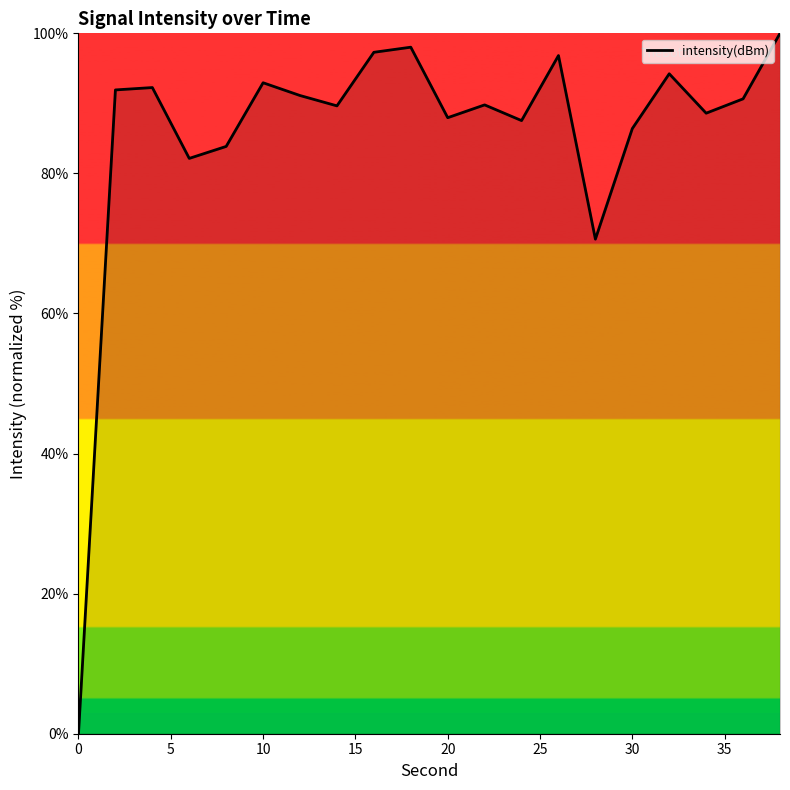

What is the difference between the maximum and minimum values?

100.0